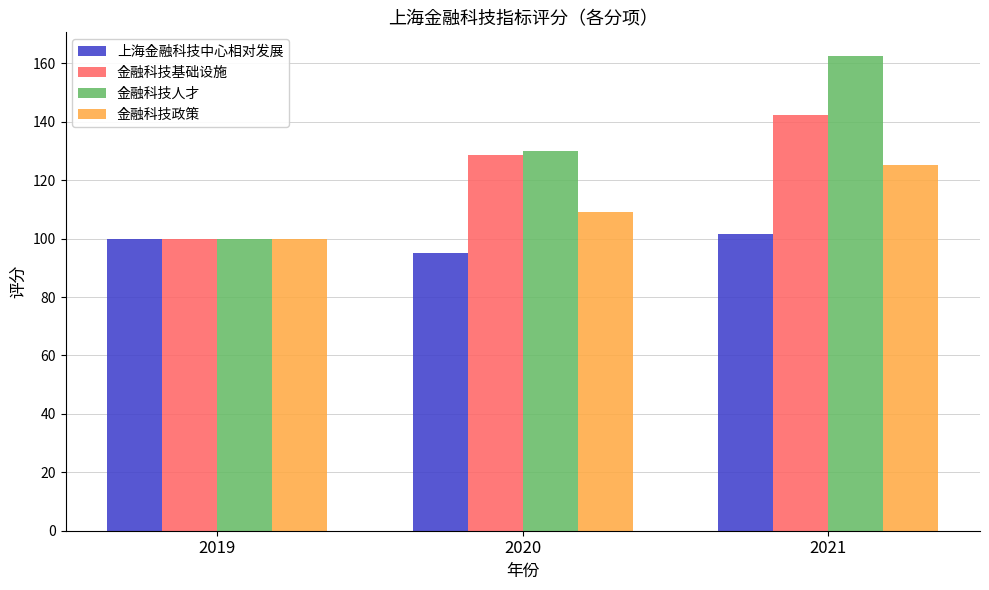

What is the value of the 金融科技基础设施 bar at the 1st from the left?

100.0